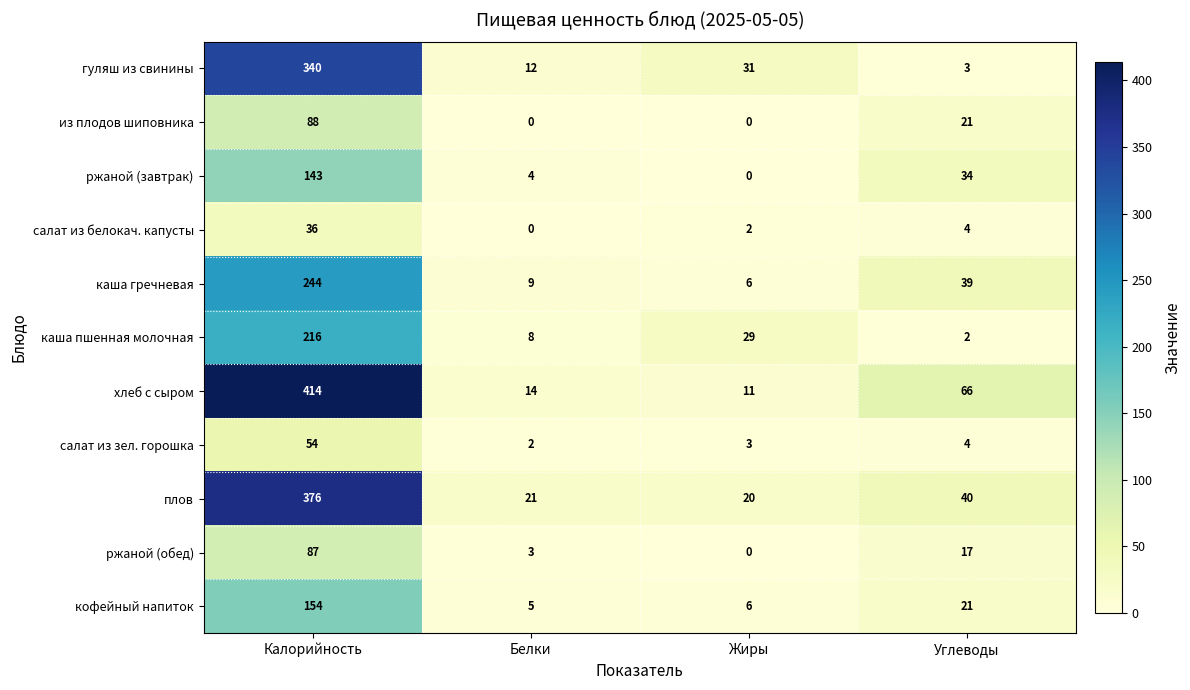

Which series has the widest spread of values?

хлеб с сыром